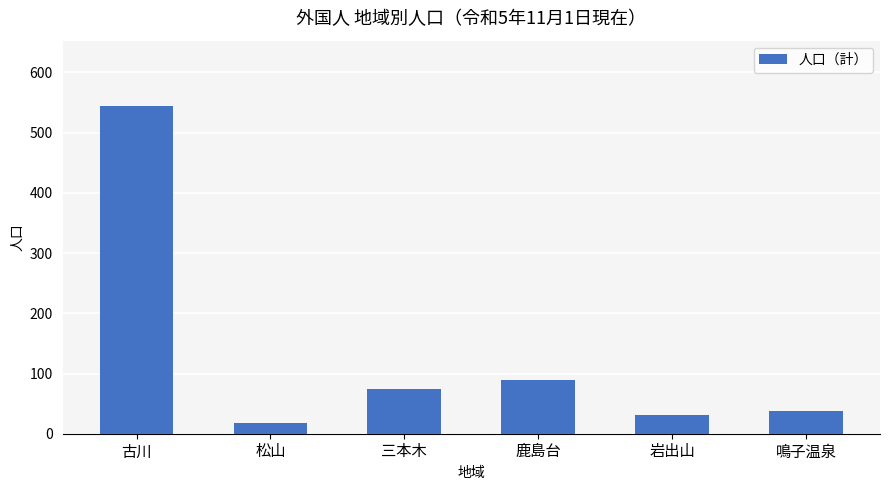

How many bars are there in total?

6